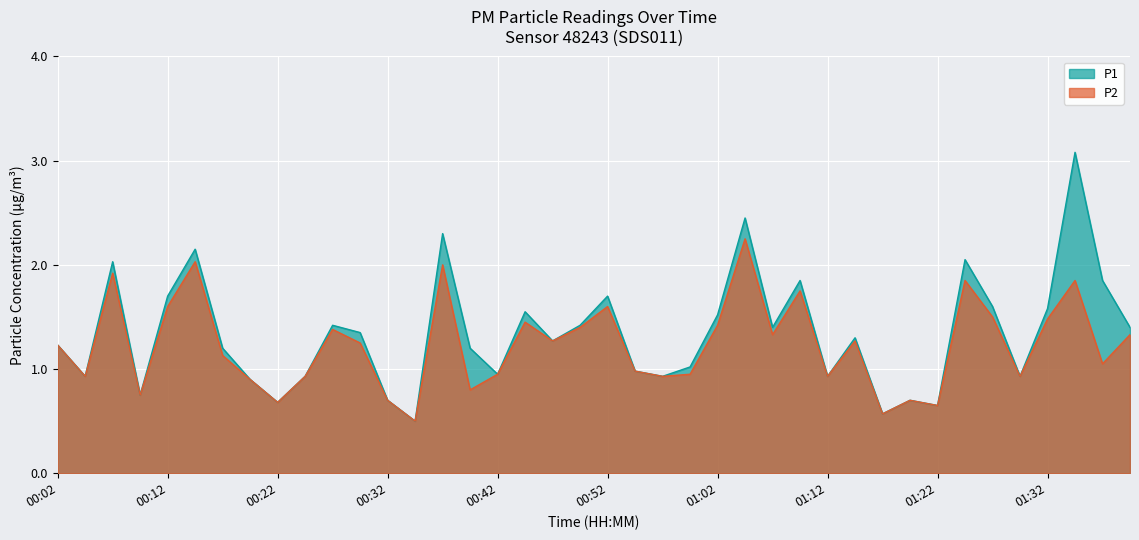

Reading left to right, transcribe all the data shown in this chart.

P1: 1.2	0.9	2.0	0.8	1.7	2.1	1.2	0.9	0.7	0.9	1.4	1.4	0.7	0.5	2.3	1.2	0.9	1.6	1.3	1.4	1.7	1.0	0.9	1.0	1.5	2.5	1.4	1.9	0.9	1.3	0.6	0.7	0.7	2.0	1.6	0.9	1.6	3.1	1.9	1.4
P2: 1.2	0.9	1.9	0.8	1.6	2.0	1.1	0.9	0.7	0.9	1.4	1.2	0.7	0.5	2.0	0.8	0.9	1.4	1.3	1.4	1.6	1.0	0.9	0.9	1.4	2.2	1.3	1.8	0.9	1.3	0.6	0.7	0.7	1.9	1.5	0.9	1.5	1.9	1.1	1.3